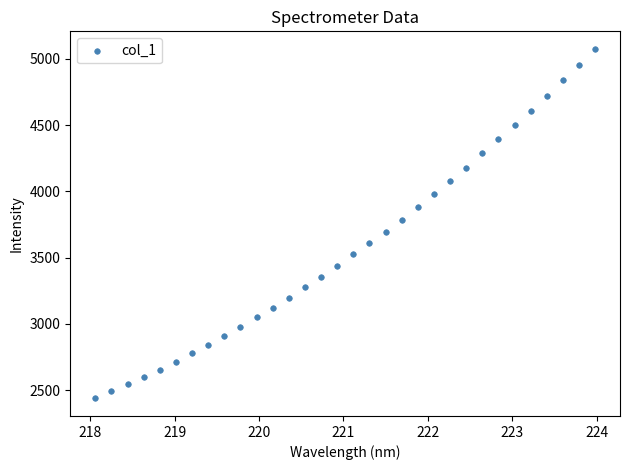

What is the range of Y values (max minus min)?

2638.6